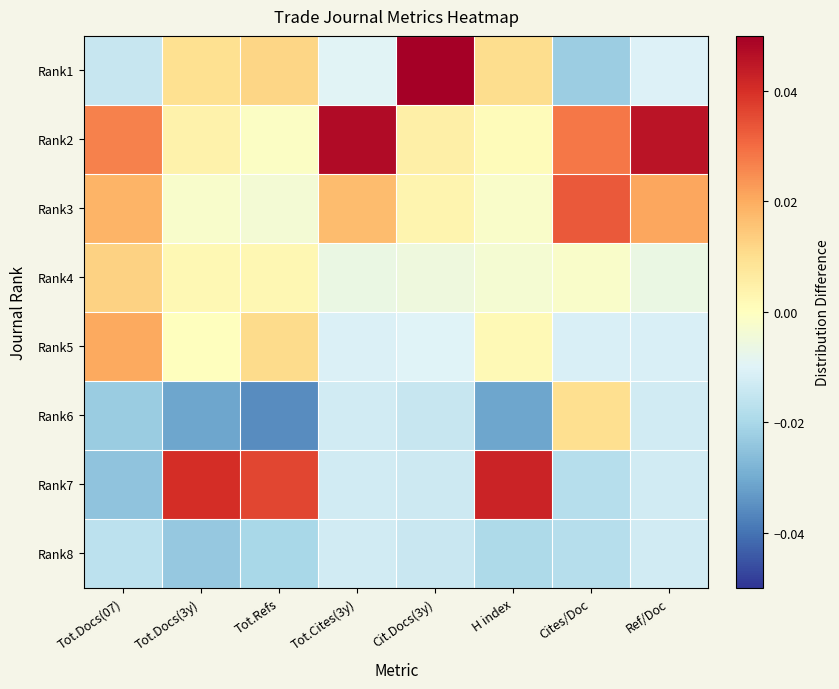

Reading left to right, what are all the values shown in this chart?

Rank1: Tot.Docs(07)=-0.0	Tot.Docs(3y)=0.0	Tot.Refs=0.0	Tot.Cites(3y)=-0.0	Cit.Docs(3y)=0.1	H index=0.0	Cites/Doc=-0.0	Ref/Doc=-0.0
Rank2: Tot.Docs(07)=0.0	Tot.Docs(3y)=0.0	Tot.Refs=-0.0	Tot.Cites(3y)=0.0	Cit.Docs(3y)=0.0	H index=0.0	Cites/Doc=0.0	Ref/Doc=0.0
Rank3: Tot.Docs(07)=0.0	Tot.Docs(3y)=-0.0	Tot.Refs=-0.0	Tot.Cites(3y)=0.0	Cit.Docs(3y)=0.0	H index=-0.0	Cites/Doc=0.0	Ref/Doc=0.0
Rank4: Tot.Docs(07)=0.0	Tot.Docs(3y)=0.0	Tot.Refs=0.0	Tot.Cites(3y)=-0.0	Cit.Docs(3y)=-0.0	H index=-0.0	Cites/Doc=-0.0	Ref/Doc=-0.0
Rank5: Tot.Docs(07)=0.0	Tot.Docs(3y)=0.0	Tot.Refs=0.0	Tot.Cites(3y)=-0.0	Cit.Docs(3y)=-0.0	H index=0.0	Cites/Doc=-0.0	Ref/Doc=-0.0
Rank6: Tot.Docs(07)=-0.0	Tot.Docs(3y)=-0.0	Tot.Refs=-0.0	Tot.Cites(3y)=-0.0	Cit.Docs(3y)=-0.0	H index=-0.0	Cites/Doc=0.0	Ref/Doc=-0.0
Rank7: Tot.Docs(07)=-0.0	Tot.Docs(3y)=0.0	Tot.Refs=0.0	Tot.Cites(3y)=-0.0	Cit.Docs(3y)=-0.0	H index=0.0	Cites/Doc=-0.0	Ref/Doc=-0.0
Rank8: Tot.Docs(07)=-0.0	Tot.Docs(3y)=-0.0	Tot.Refs=-0.0	Tot.Cites(3y)=-0.0	Cit.Docs(3y)=-0.0	H index=-0.0	Cites/Doc=-0.0	Ref/Doc=-0.0